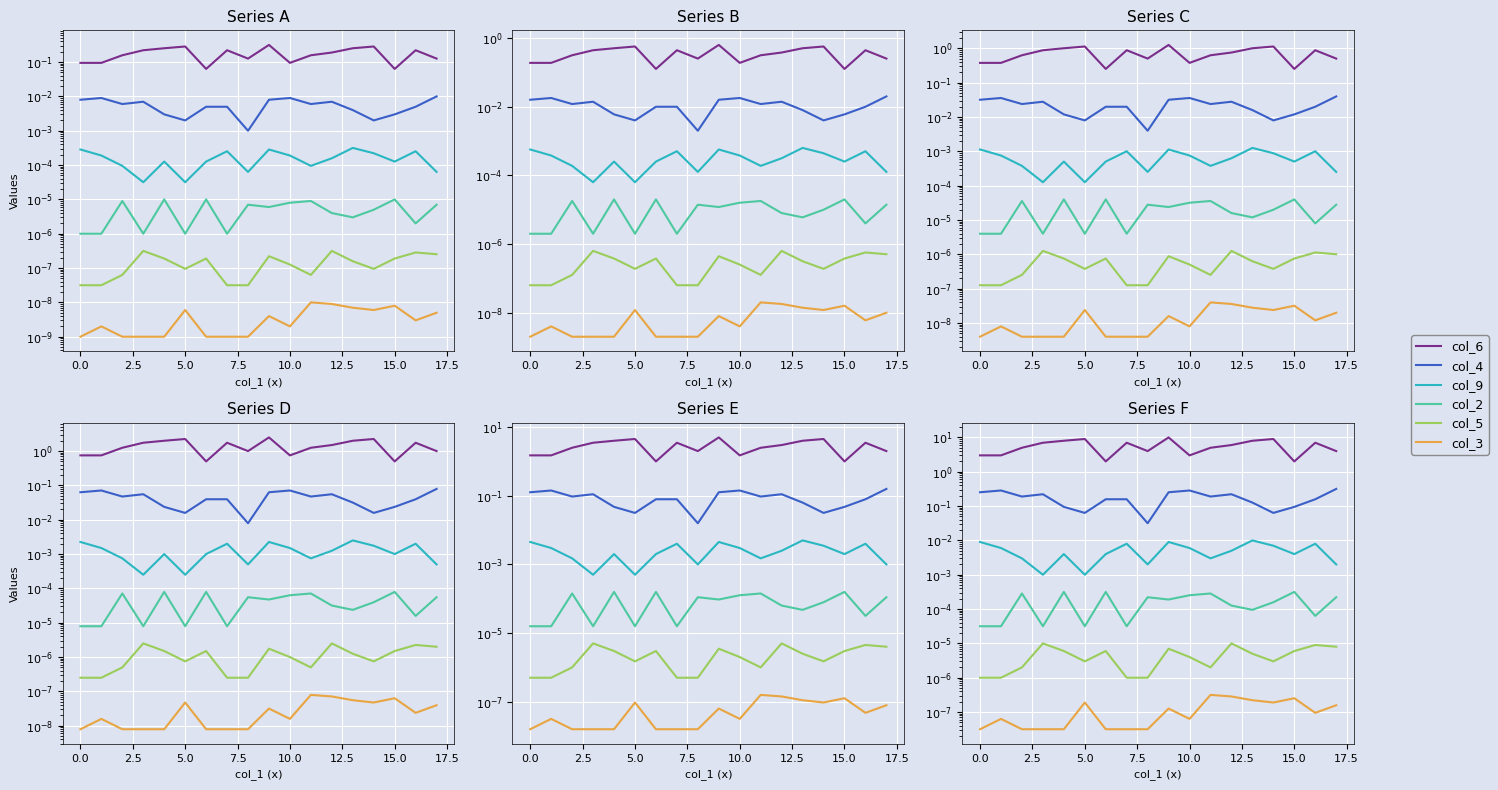

How many interior local valleys does the col_3 series have?

3